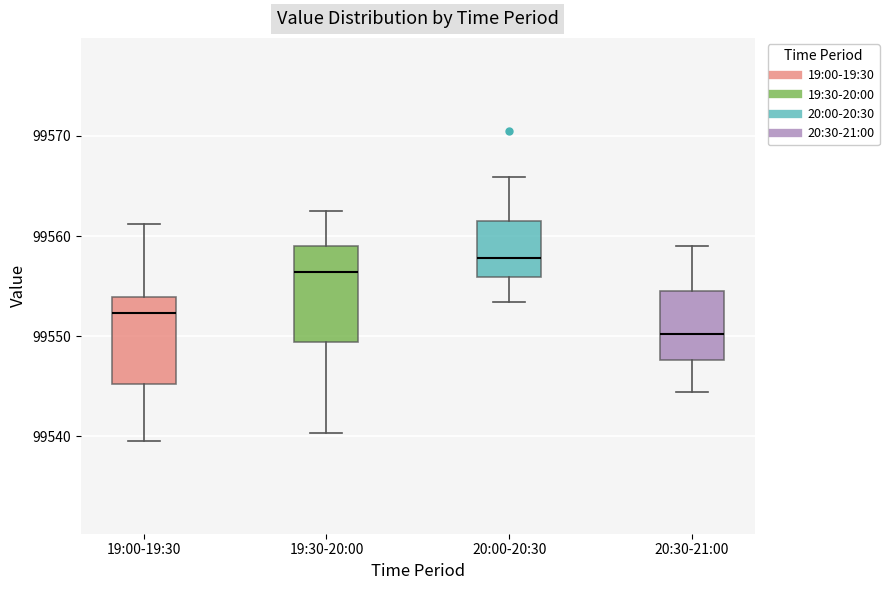

Reading left to right, read every box against the y-axis: the position of its median line, the range the box covers, and the ends of its whiskers. The values are not printed on the chart, so give them approximately, as read against the axis.

19:00-19:30: median 99552, box 99545 to 99554, whiskers 99540 to 99561
19:30-20:00: median 99556, box 99549 to 99559, whiskers 99540 to 99563
20:00-20:30: median 99558, box 99556 to 99561, whiskers 99553 to 99566
20:30-21:00: median 99550, box 99548 to 99555, whiskers 99544 to 99559